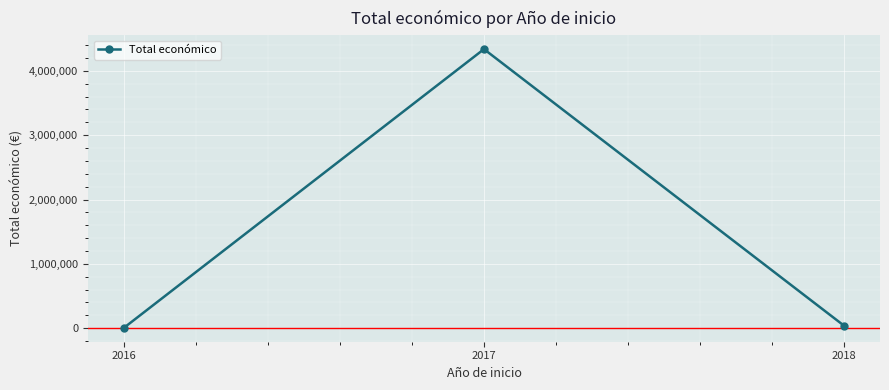

The chart shows a value of 2234495 at 2017. True or false?

False